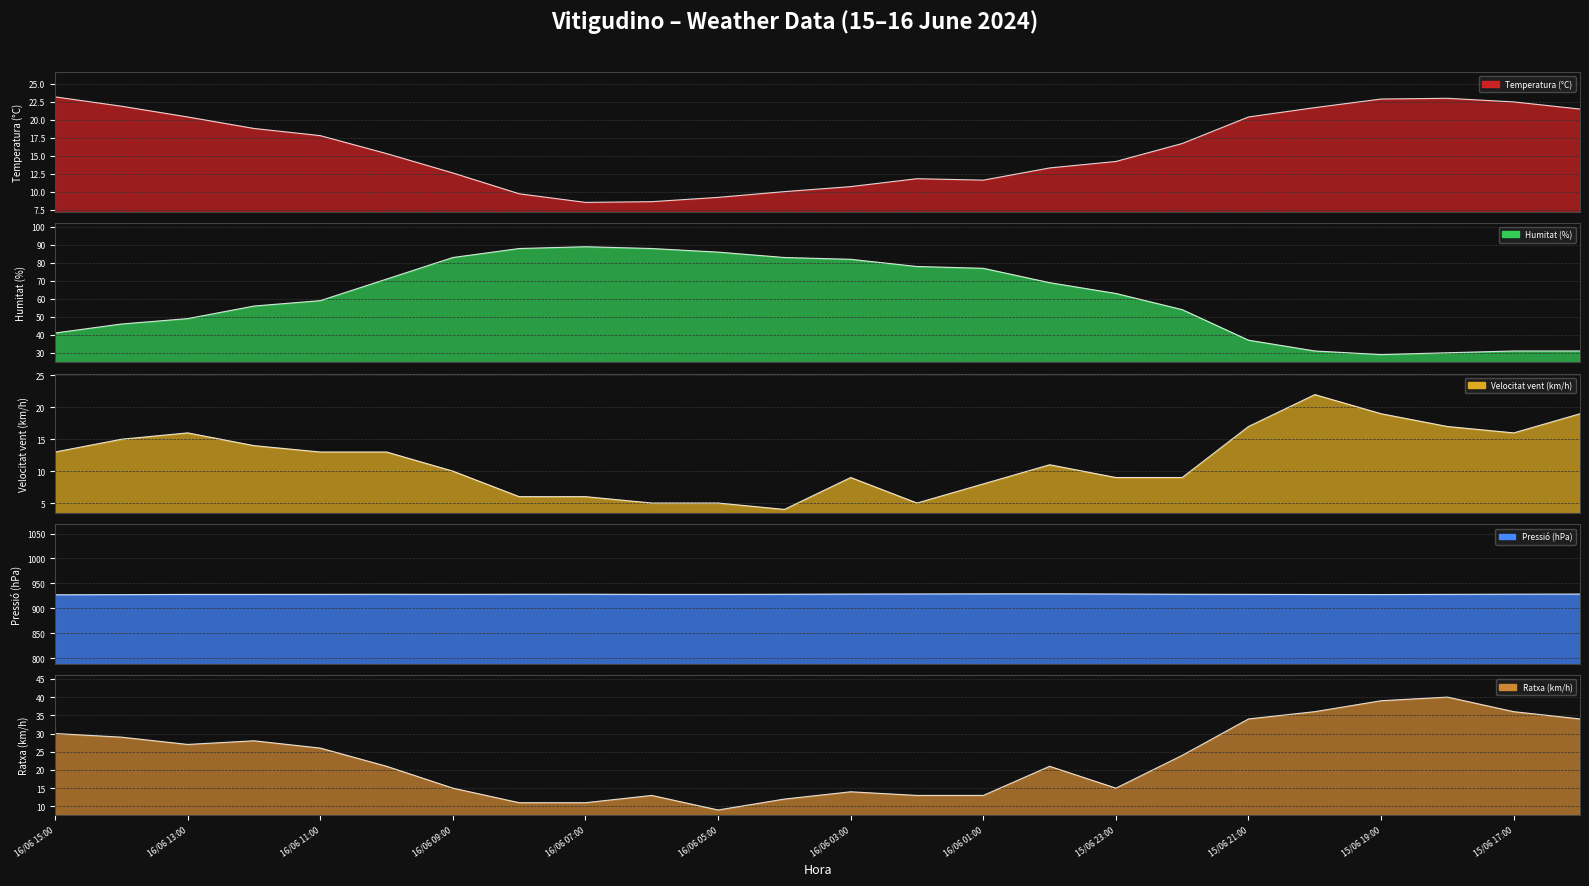

Reading left to right, list all the values displayed in this chart.

Temperatura (°C): 23.2	21.9	20.4	18.8	17.8	15.3	12.6	9.7	8.5	8.6	9.2	10.0	10.7	11.8	11.6	13.3	14.2	16.7	20.4	21.7	22.9	23.0	22.5	21.5
Humitat (%): 41.0	46.0	49.0	56.0	59.0	71.0	83.0	88.0	89.0	88.0	86.0	83.0	82.0	78.0	77.0	69.0	63.0	54.0	37.0	31.0	29.0	30.0	31.0	31.0
Velocitat vent (km/h): 13.0	15.0	16.0	14.0	13.0	13.0	10.0	6.0	6.0	5.0	5.0	4.0	9.0	5.0	8.0	11.0	9.0	9.0	17.0	22.0	19.0	17.0	16.0	19.0
Pressió (hPa): 927.0	927.3	927.8	927.8	927.9	928.1	927.9	928.1	928.2	927.8	927.8	928.1	928.5	928.7	928.9	929.0	928.6	928.1	927.9	927.6	927.5	927.9	928.3	928.5
Ratxa (km/h): 30.0	29.0	27.0	28.0	26.0	21.0	15.0	11.0	11.0	13.0	9.0	12.0	14.0	13.0	13.0	21.0	15.0	24.0	34.0	36.0	39.0	40.0	36.0	34.0